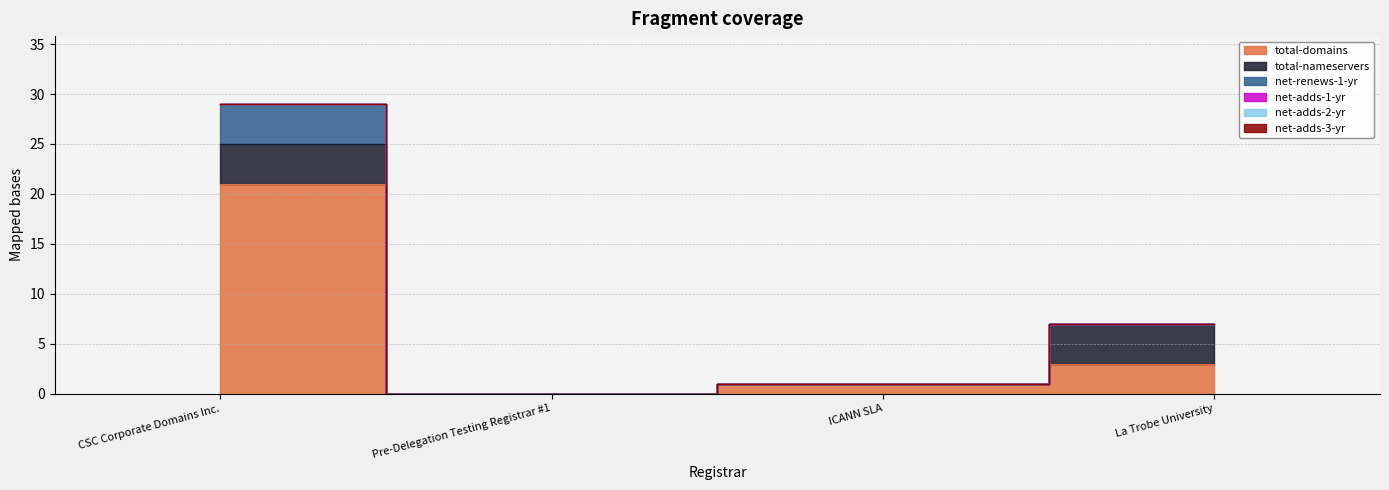

True or false: net-adds-1-yr and net-renews-1-yr intersect in this chart.

False